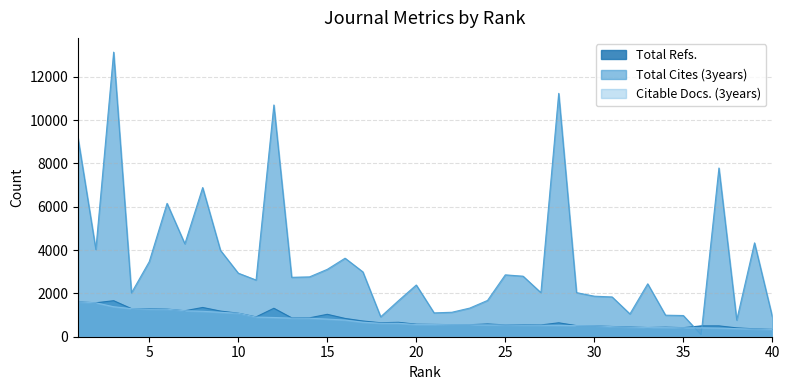

What is the spread (max minus min) of values at 26?

2259